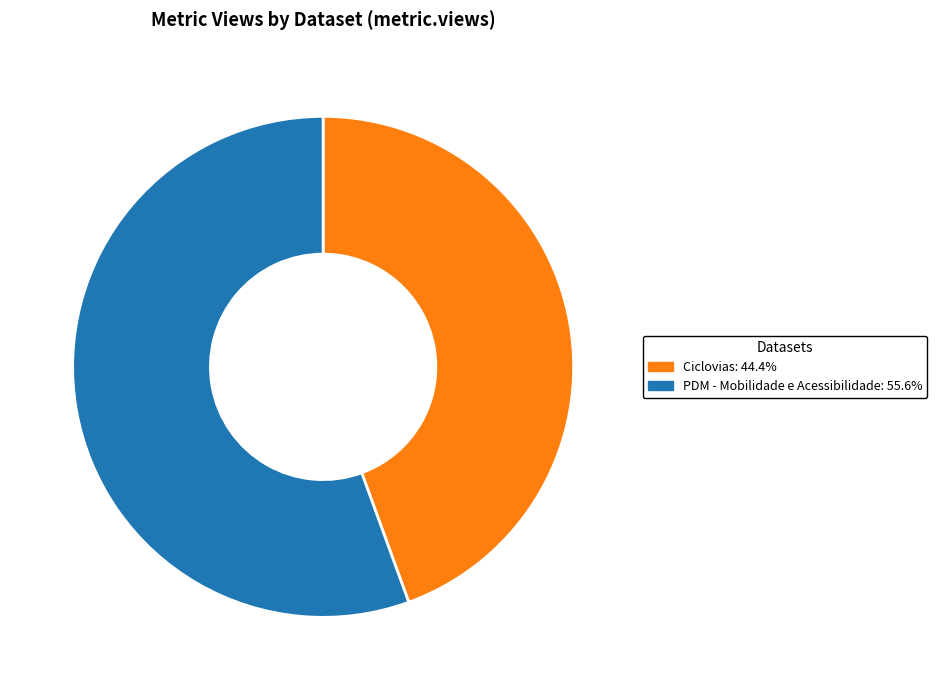

Is the sum of PDM - Mobilidade e Acessibilidade and Ciclovias greater than half?

Yes